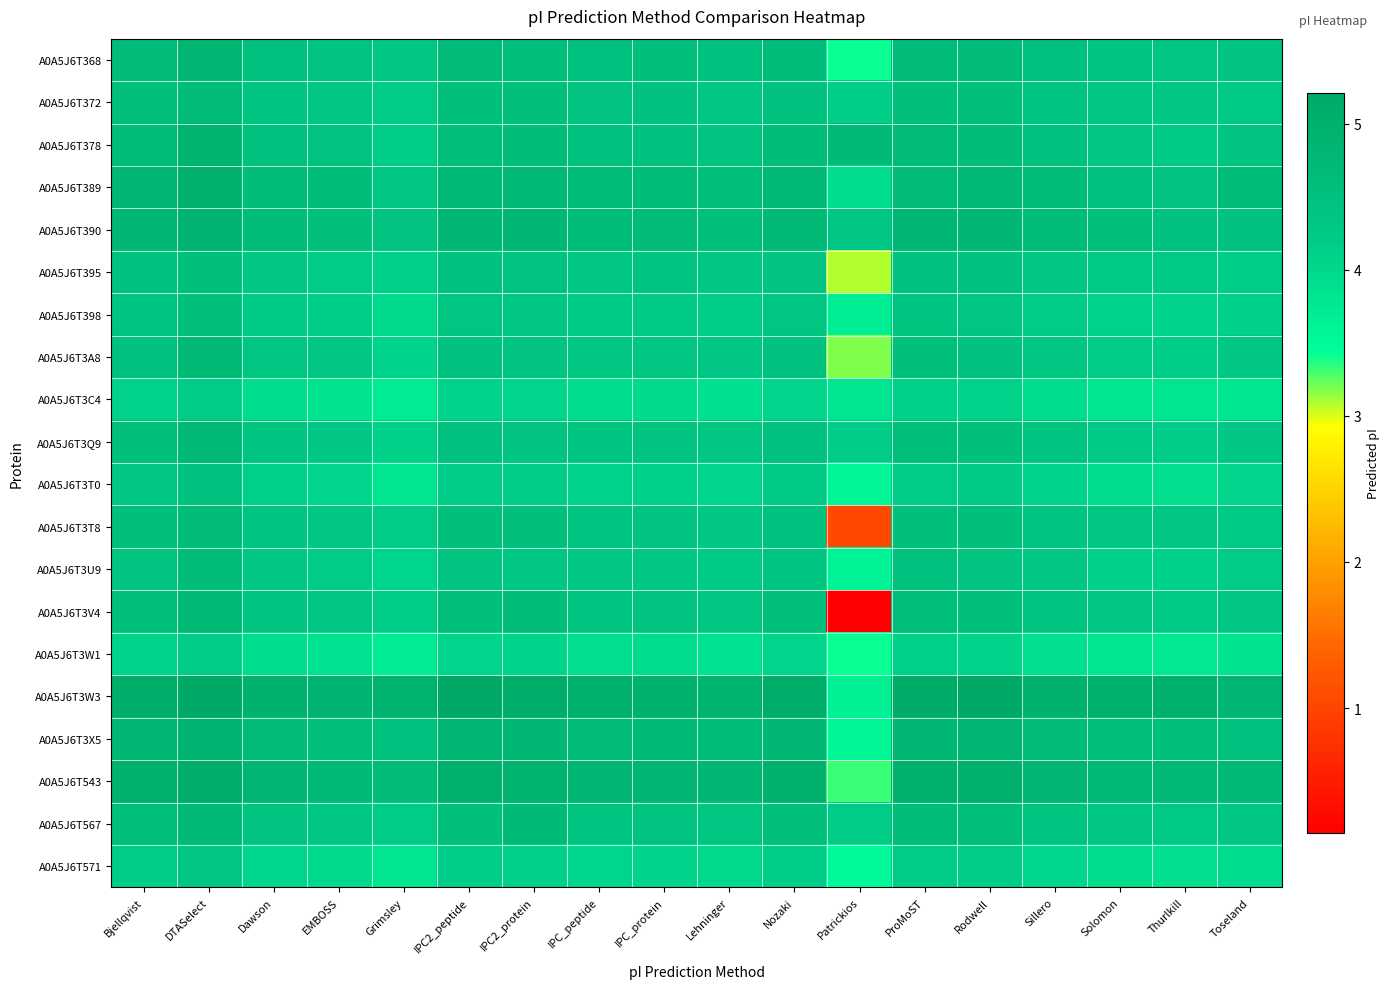

Reading left to right, list all the values displayed in this chart.

A0A5J6T368: Bjellqvist=4.7	DTASelect=4.8	Dawson=4.5	EMBOSS=4.4	Grimsley=4.3	IPC2_peptide=4.6	IPC2_protein=4.6	IPC_peptide=4.5	IPC_protein=4.5	Lehninger=4.5	Nozaki=4.6	Patrickios=3.4	ProMoST=4.7	Rodwell=4.7	Sillero=4.5	Solomon=4.4	Thurlkill=4.4	Toseland=4.4
A0A5J6T372: Bjellqvist=4.6	DTASelect=4.7	Dawson=4.4	EMBOSS=4.3	Grimsley=4.2	IPC2_peptide=4.5	IPC2_protein=4.5	IPC_peptide=4.4	IPC_protein=4.5	Lehninger=4.4	Nozaki=4.5	Patrickios=4.2	ProMoST=4.5	Rodwell=4.6	Sillero=4.4	Solomon=4.3	Thurlkill=4.3	Toseland=4.3
A0A5J6T378: Bjellqvist=4.6	DTASelect=4.9	Dawson=4.5	EMBOSS=4.4	Grimsley=4.2	IPC2_peptide=4.6	IPC2_protein=4.6	IPC_peptide=4.5	IPC_protein=4.5	Lehninger=4.4	Nozaki=4.6	Patrickios=4.7	ProMoST=4.6	Rodwell=4.6	Sillero=4.5	Solomon=4.3	Thurlkill=4.2	Toseland=4.4
A0A5J6T389: Bjellqvist=4.8	DTASelect=5.0	Dawson=4.6	EMBOSS=4.6	Grimsley=4.3	IPC2_peptide=4.7	IPC2_protein=4.7	IPC_peptide=4.6	IPC_protein=4.6	Lehninger=4.6	Nozaki=4.7	Patrickios=3.9	ProMoST=4.6	Rodwell=4.7	Sillero=4.6	Solomon=4.5	Thurlkill=4.4	Toseland=4.6
A0A5J6T390: Bjellqvist=4.8	DTASelect=4.9	Dawson=4.6	EMBOSS=4.5	Grimsley=4.4	IPC2_peptide=4.8	IPC2_protein=4.8	IPC_peptide=4.6	IPC_protein=4.7	Lehninger=4.6	Nozaki=4.7	Patrickios=4.3	ProMoST=4.8	Rodwell=4.8	Sillero=4.6	Solomon=4.5	Thurlkill=4.5	Toseland=4.5
A0A5J6T395: Bjellqvist=4.5	DTASelect=4.6	Dawson=4.3	EMBOSS=4.2	Grimsley=4.1	IPC2_peptide=4.5	IPC2_protein=4.4	IPC_peptide=4.3	IPC_protein=4.4	Lehninger=4.3	Nozaki=4.4	Patrickios=3.1	ProMoST=4.5	Rodwell=4.5	Sillero=4.3	Solomon=4.2	Thurlkill=4.2	Toseland=4.2
A0A5J6T398: Bjellqvist=4.4	DTASelect=4.5	Dawson=4.2	EMBOSS=4.2	Grimsley=4.0	IPC2_peptide=4.4	IPC2_protein=4.3	IPC_peptide=4.2	IPC_protein=4.3	Lehninger=4.2	Nozaki=4.3	Patrickios=3.7	ProMoST=4.4	Rodwell=4.4	Sillero=4.2	Solomon=4.1	Thurlkill=4.1	Toseland=4.1
A0A5J6T3A8: Bjellqvist=4.5	DTASelect=4.7	Dawson=4.4	EMBOSS=4.3	Grimsley=4.1	IPC2_peptide=4.5	IPC2_protein=4.4	IPC_peptide=4.3	IPC_protein=4.4	Lehninger=4.3	Nozaki=4.5	Patrickios=3.2	ProMoST=4.5	Rodwell=4.5	Sillero=4.3	Solomon=4.2	Thurlkill=4.2	Toseland=4.3
A0A5J6T3C4: Bjellqvist=4.1	DTASelect=4.2	Dawson=3.9	EMBOSS=3.8	Grimsley=3.7	IPC2_peptide=4.1	IPC2_protein=4.0	IPC_peptide=3.9	IPC_protein=4.0	Lehninger=3.9	Nozaki=4.0	Patrickios=3.8	ProMoST=4.1	Rodwell=4.1	Sillero=3.9	Solomon=3.8	Thurlkill=3.8	Toseland=3.8
A0A5J6T3Q9: Bjellqvist=4.5	DTASelect=4.7	Dawson=4.4	EMBOSS=4.3	Grimsley=4.1	IPC2_peptide=4.5	IPC2_protein=4.4	IPC_peptide=4.4	IPC_protein=4.4	Lehninger=4.3	Nozaki=4.5	Patrickios=4.2	ProMoST=4.6	Rodwell=4.5	Sillero=4.4	Solomon=4.2	Thurlkill=4.2	Toseland=4.3
A0A5J6T3T0: Bjellqvist=4.3	DTASelect=4.5	Dawson=4.1	EMBOSS=4.0	Grimsley=3.8	IPC2_peptide=4.2	IPC2_protein=4.2	IPC_peptide=4.1	IPC_protein=4.1	Lehninger=4.0	Nozaki=4.2	Patrickios=3.6	ProMoST=4.2	Rodwell=4.2	Sillero=4.1	Solomon=4.0	Thurlkill=3.9	Toseland=4.0
A0A5J6T3T8: Bjellqvist=4.5	DTASelect=4.7	Dawson=4.4	EMBOSS=4.3	Grimsley=4.2	IPC2_peptide=4.5	IPC2_protein=4.5	IPC_peptide=4.4	IPC_protein=4.4	Lehninger=4.3	Nozaki=4.5	Patrickios=1.1	ProMoST=4.5	Rodwell=4.5	Sillero=4.4	Solomon=4.3	Thurlkill=4.3	Toseland=4.3
A0A5J6T3U9: Bjellqvist=4.4	DTASelect=4.6	Dawson=4.3	EMBOSS=4.2	Grimsley=4.0	IPC2_peptide=4.4	IPC2_protein=4.3	IPC_peptide=4.3	IPC_protein=4.3	Lehninger=4.2	Nozaki=4.4	Patrickios=3.6	ProMoST=4.5	Rodwell=4.4	Sillero=4.3	Solomon=4.1	Thurlkill=4.1	Toseland=4.2
A0A5J6T3V4: Bjellqvist=4.5	DTASelect=4.7	Dawson=4.4	EMBOSS=4.3	Grimsley=4.2	IPC2_peptide=4.5	IPC2_protein=4.6	IPC_peptide=4.4	IPC_protein=4.4	Lehninger=4.3	Nozaki=4.5	Patrickios=0.1	ProMoST=4.6	Rodwell=4.5	Sillero=4.4	Solomon=4.3	Thurlkill=4.3	Toseland=4.3
A0A5J6T3W1: Bjellqvist=4.1	DTASelect=4.2	Dawson=3.9	EMBOSS=3.8	Grimsley=3.7	IPC2_peptide=4.0	IPC2_protein=4.1	IPC_peptide=3.9	IPC_protein=3.9	Lehninger=3.9	Nozaki=4.0	Patrickios=3.4	ProMoST=4.1	Rodwell=4.1	Sillero=3.9	Solomon=3.8	Thurlkill=3.8	Toseland=3.8
A0A5J6T3W3: Bjellqvist=5.1	DTASelect=5.2	Dawson=5.0	EMBOSS=4.9	Grimsley=4.9	IPC2_peptide=5.2	IPC2_protein=5.1	IPC_peptide=5.0	IPC_protein=5.0	Lehninger=4.9	Nozaki=5.1	Patrickios=3.7	ProMoST=5.1	Rodwell=5.2	Sillero=5.0	Solomon=5.0	Thurlkill=5.0	Toseland=4.8
A0A5J6T3X5: Bjellqvist=4.8	DTASelect=4.9	Dawson=4.6	EMBOSS=4.5	Grimsley=4.5	IPC2_peptide=4.8	IPC2_protein=4.8	IPC_peptide=4.6	IPC_protein=4.7	Lehninger=4.6	Nozaki=4.8	Patrickios=3.6	ProMoST=4.8	Rodwell=4.8	Sillero=4.6	Solomon=4.6	Thurlkill=4.6	Toseland=4.5
A0A5J6T543: Bjellqvist=5.0	DTASelect=5.1	Dawson=4.8	EMBOSS=4.7	Grimsley=4.7	IPC2_peptide=5.0	IPC2_protein=4.9	IPC_peptide=4.8	IPC_protein=4.8	Lehninger=4.8	Nozaki=4.9	Patrickios=3.3	ProMoST=5.0	Rodwell=5.0	Sillero=4.8	Solomon=4.7	Thurlkill=4.7	Toseland=4.7
A0A5J6T567: Bjellqvist=4.6	DTASelect=4.7	Dawson=4.4	EMBOSS=4.3	Grimsley=4.2	IPC2_peptide=4.5	IPC2_protein=4.7	IPC_peptide=4.4	IPC_protein=4.4	Lehninger=4.4	Nozaki=4.5	Patrickios=4.2	ProMoST=4.6	Rodwell=4.6	Sillero=4.4	Solomon=4.3	Thurlkill=4.3	Toseland=4.3
A0A5J6T571: Bjellqvist=4.2	DTASelect=4.4	Dawson=4.0	EMBOSS=4.0	Grimsley=3.8	IPC2_peptide=4.2	IPC2_protein=4.1	IPC_peptide=4.0	IPC_protein=4.1	Lehninger=4.0	Nozaki=4.2	Patrickios=3.5	ProMoST=4.2	Rodwell=4.2	Sillero=4.0	Solomon=3.9	Thurlkill=3.9	Toseland=4.0